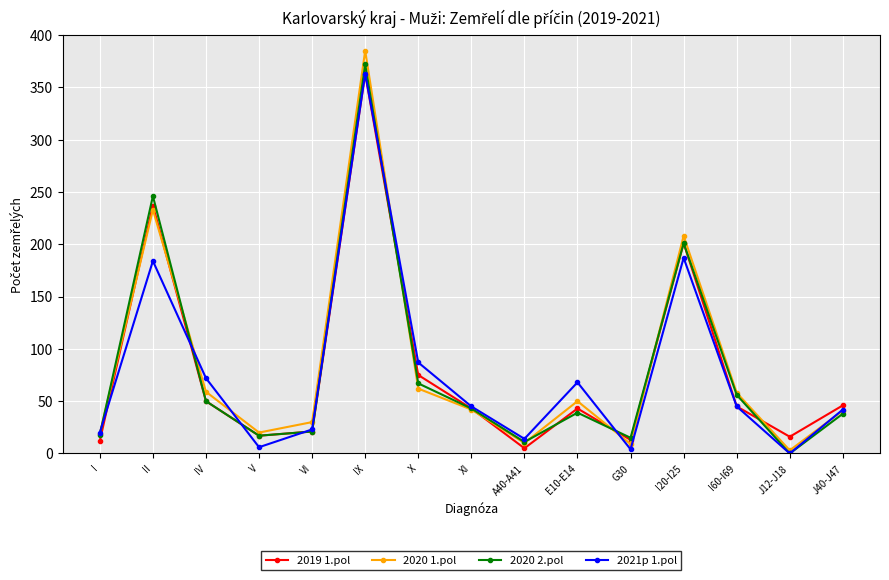

Which series has the widest spread of values?

2020 1.pol